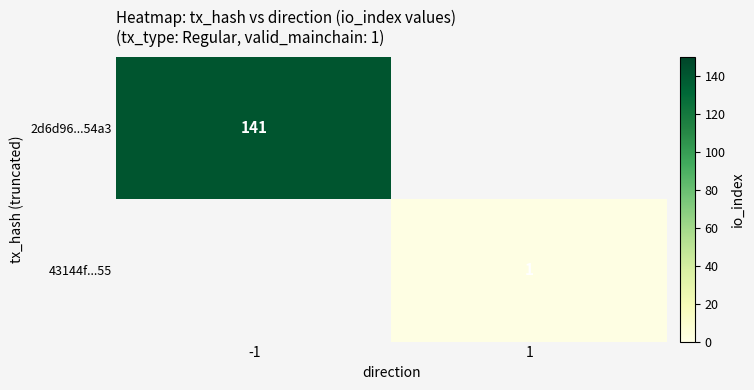

The 2d6d96...54a3 series shows 93 at -1. True or false?

False